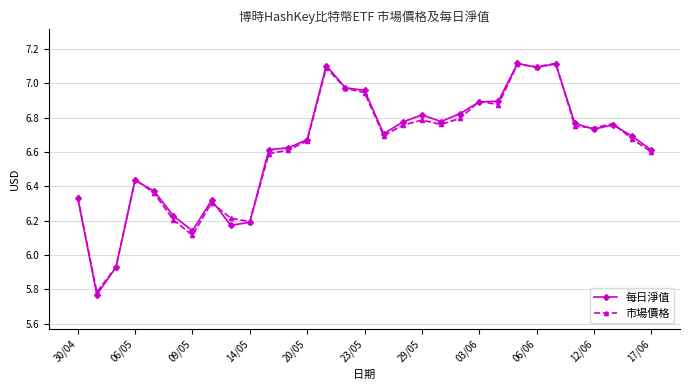

How many categories are shown in the chart?

31